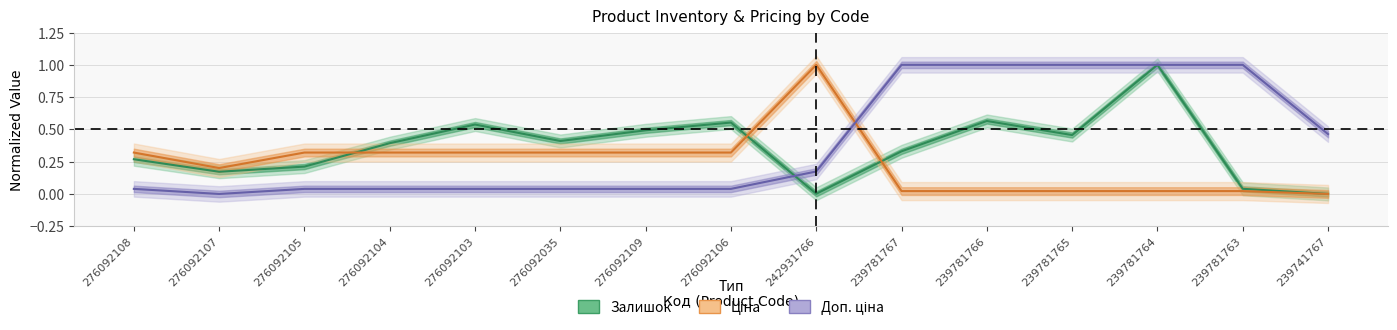

What is the label of the 14th point from the right?

276092107